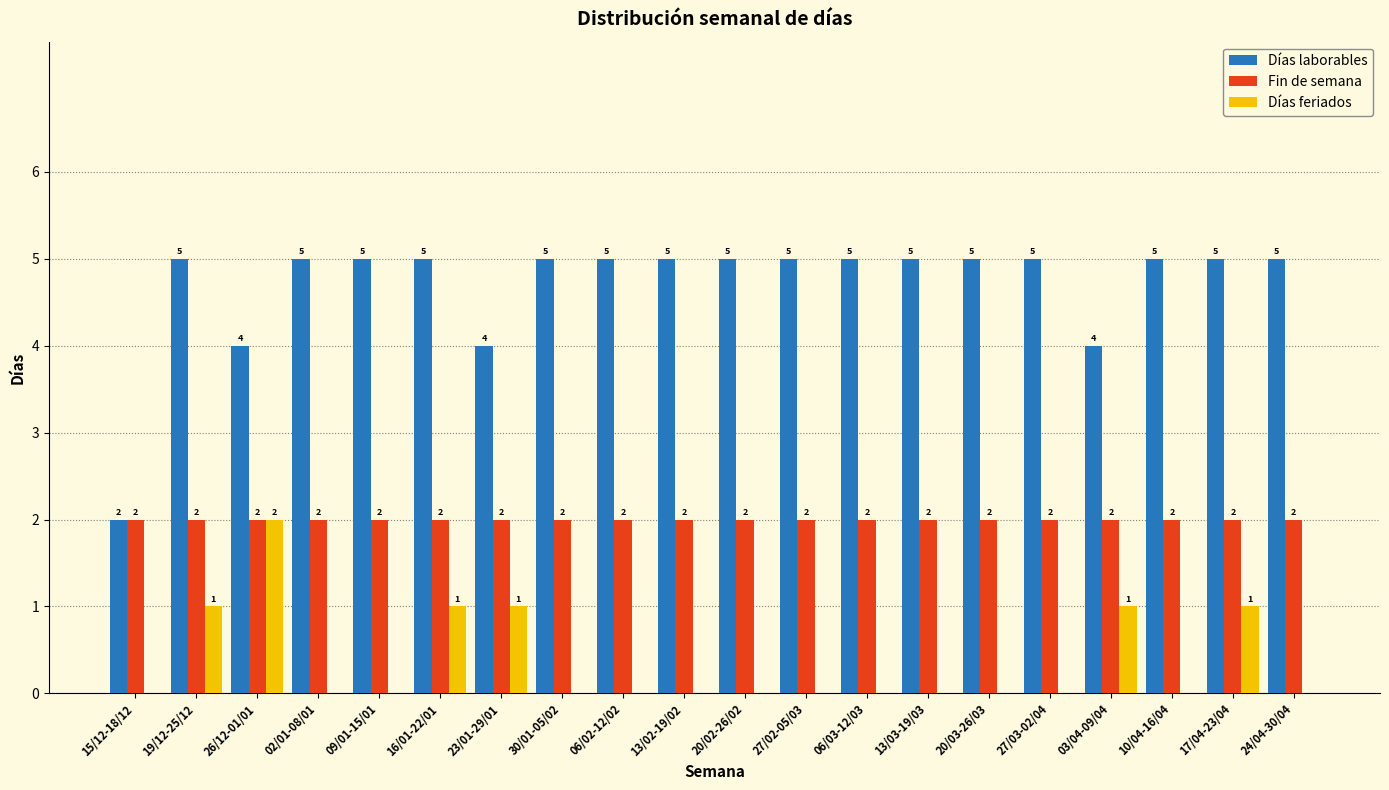

How many data points in Días feriados are above 0?

6